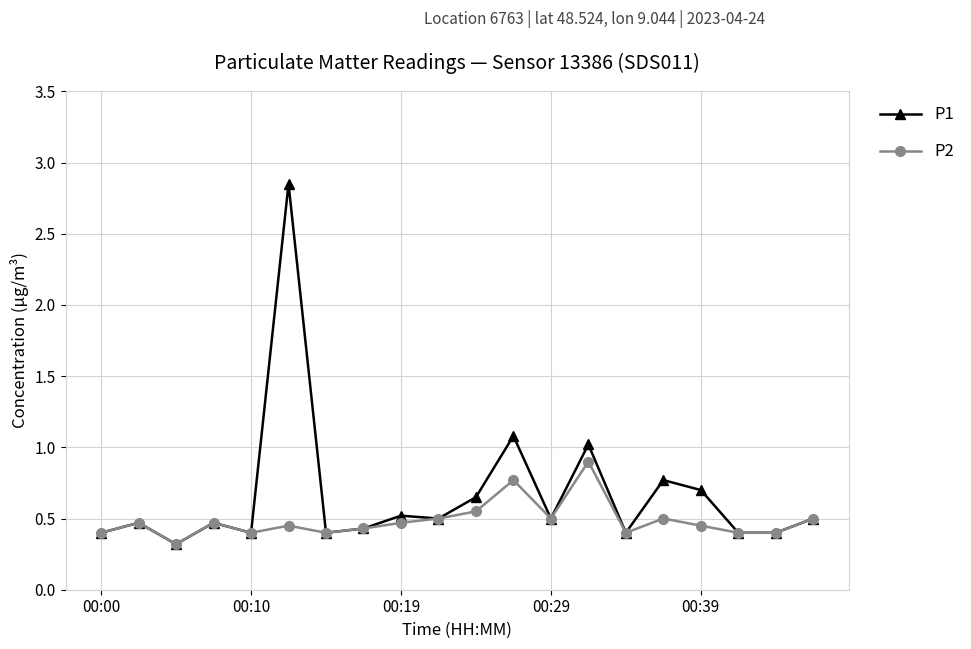

Which series has the largest total across all categories?

P1